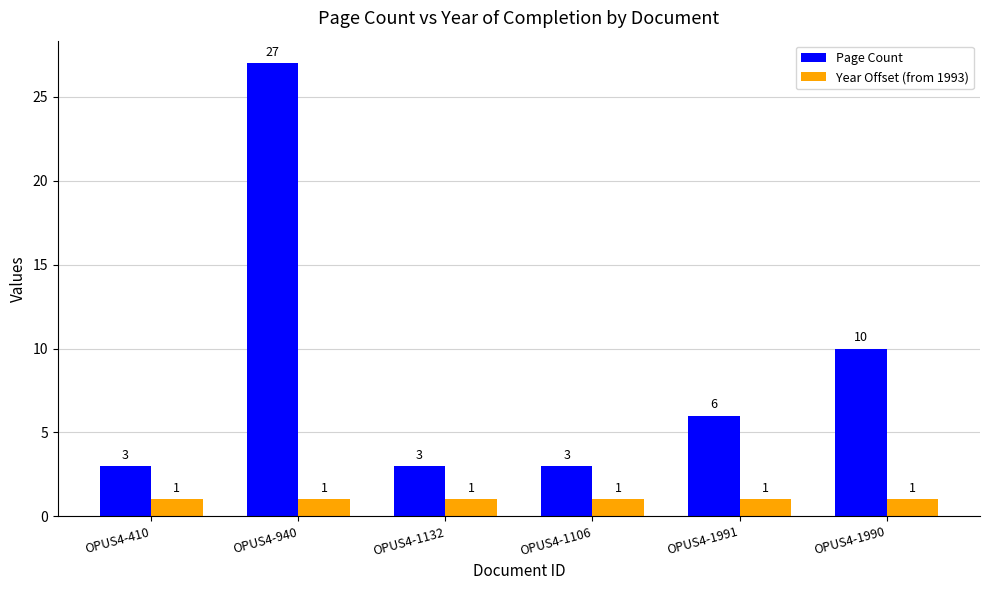

At which category does the chart reach its peak across all series?

OPUS4-940